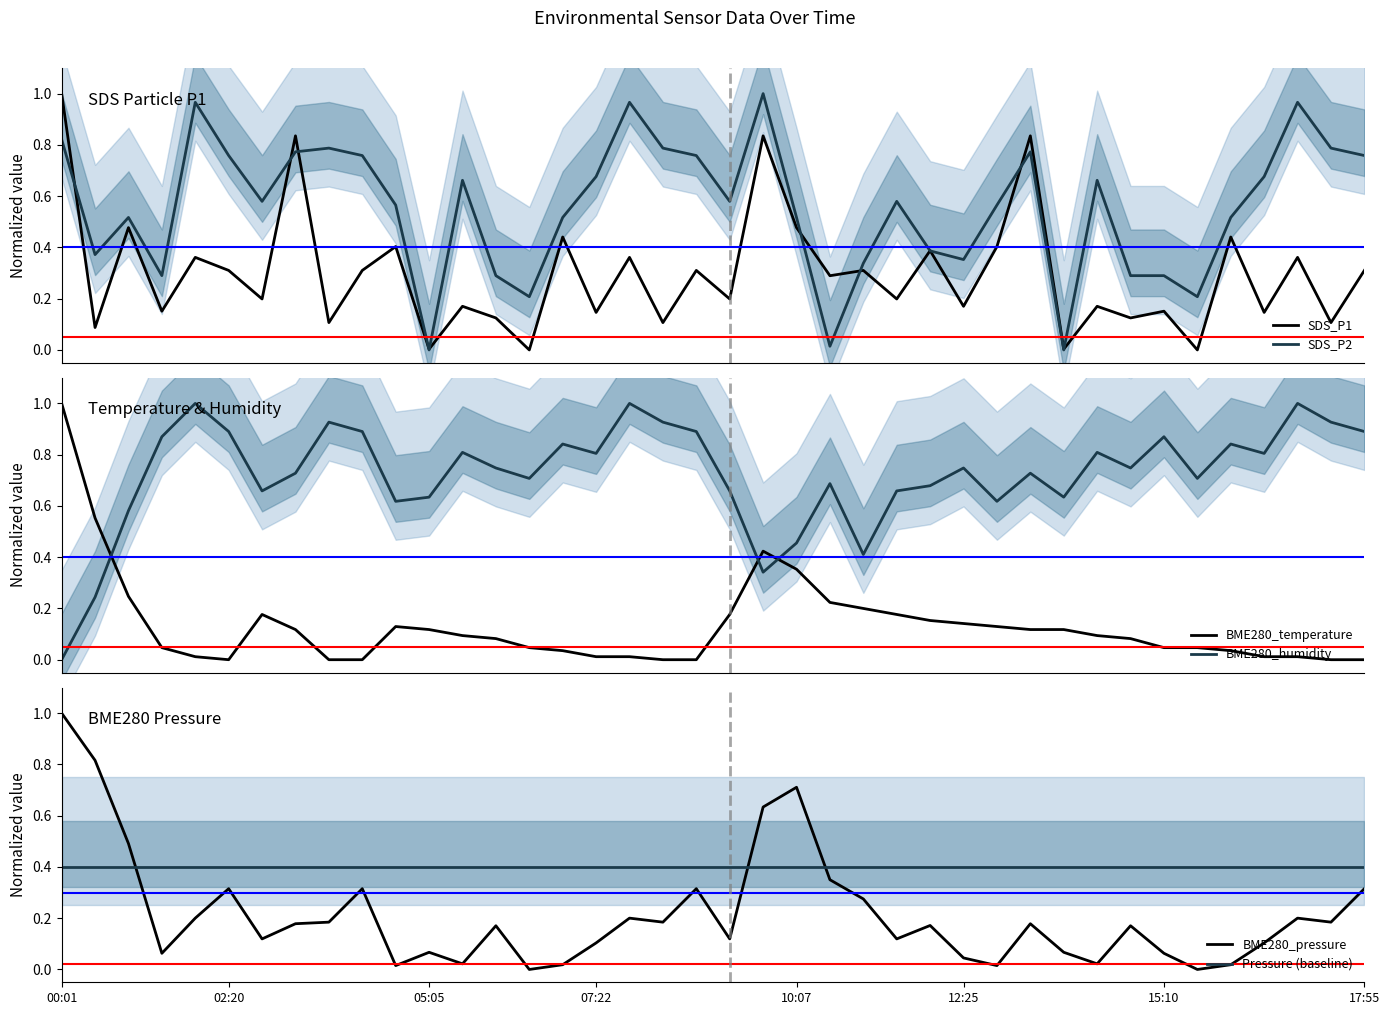

Which label corresponds to the largest value in the chart?

00:01